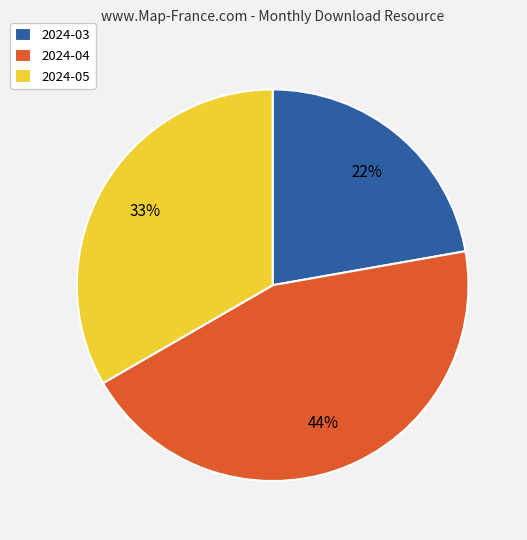

To the nearest percent, what portion does 2024-04 represent?

44%